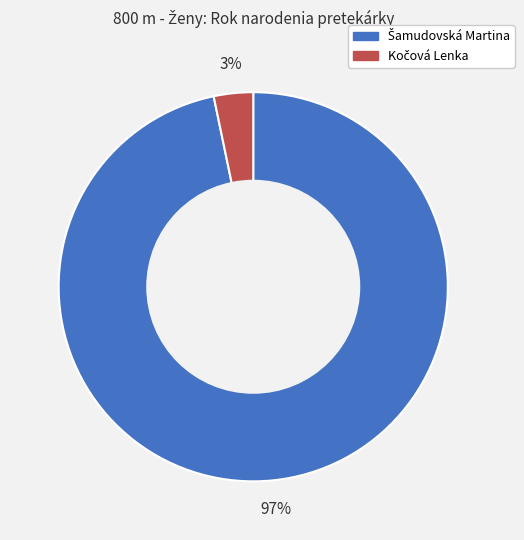

Is there any slice that represents more than half of the pie?

Yes